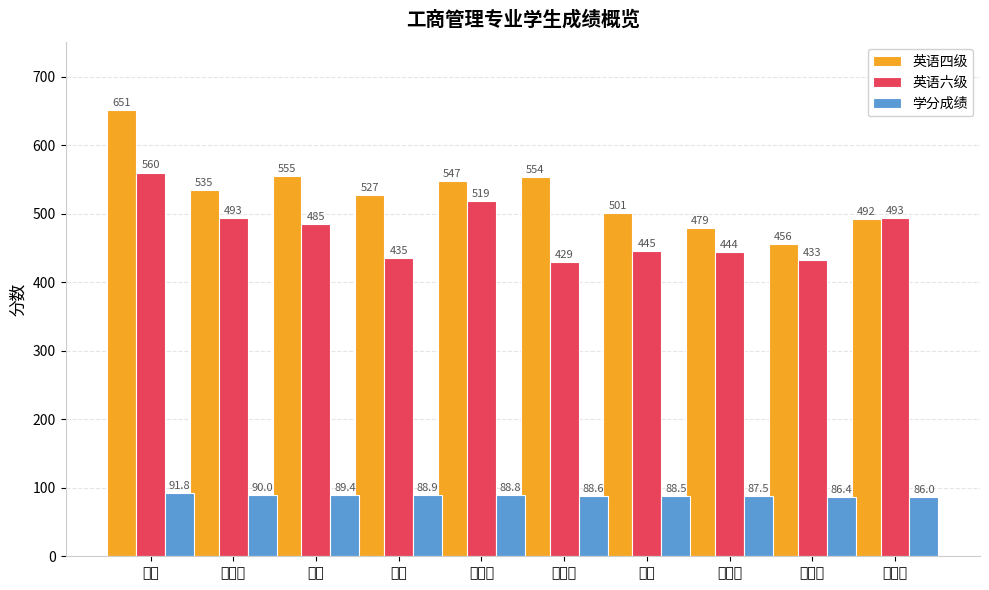

What is the sum of all 英语六级 values?

4736.0